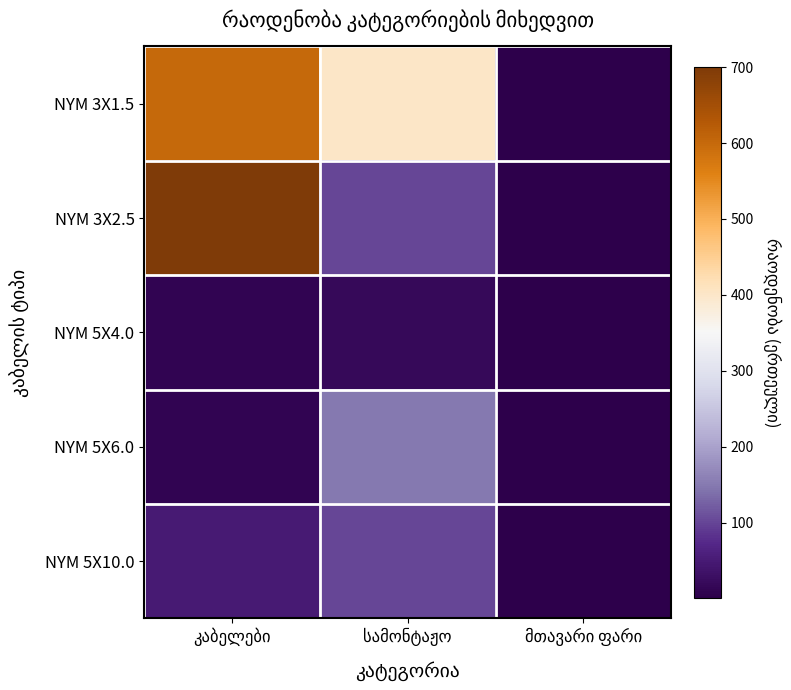

Count the number of data series in this chart.

5